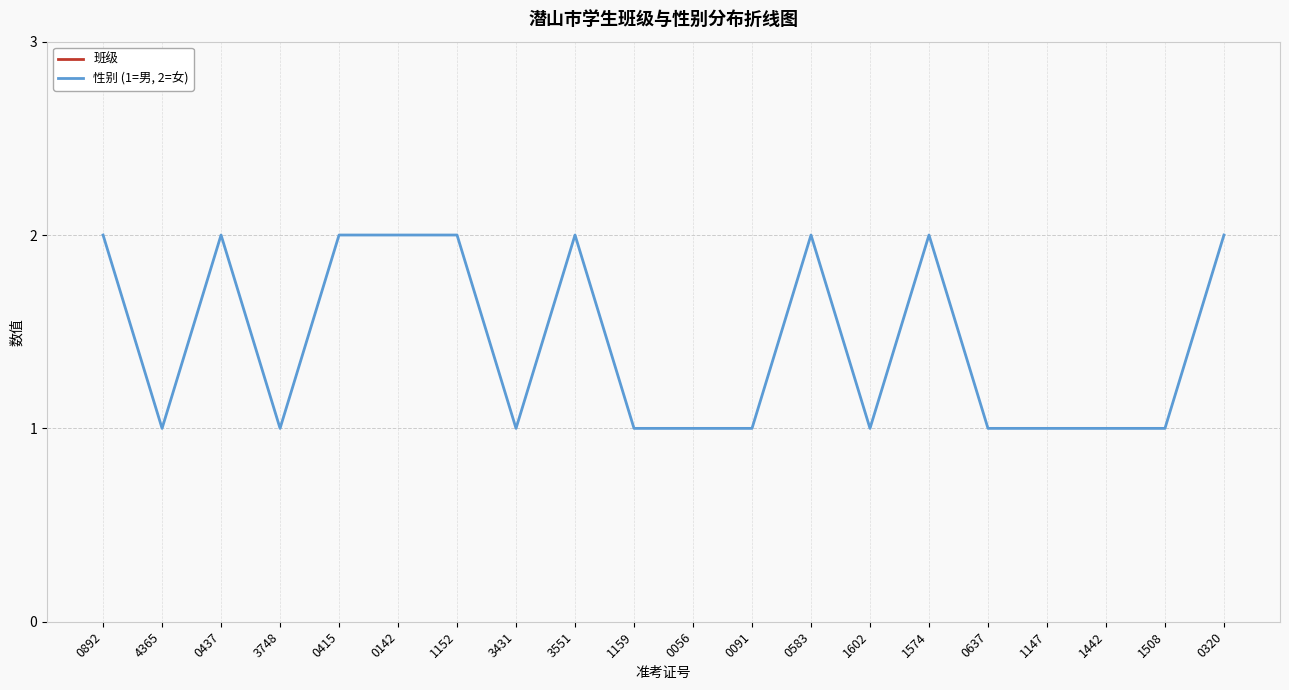

What is the label of the 15th point from the right?

0142